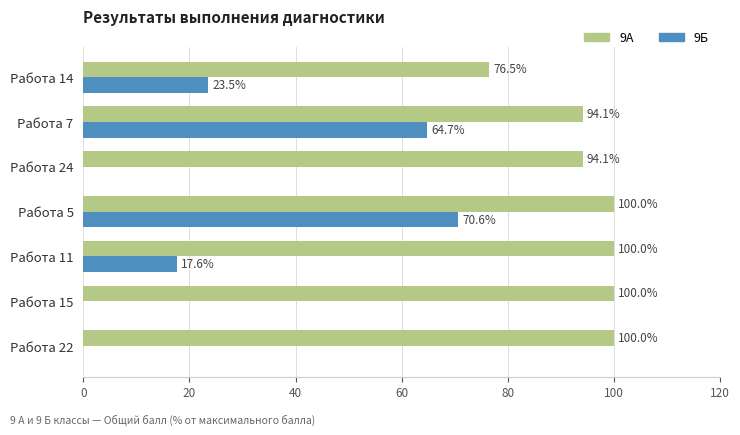

Which series changed the most between Работа 11 and Работа 14?

9А